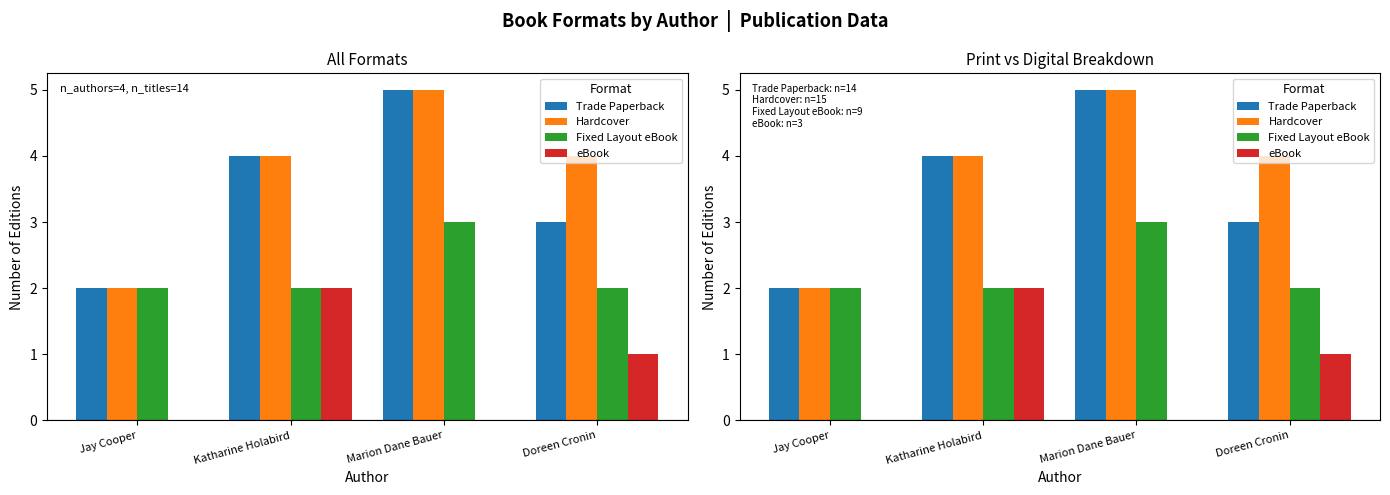

What is the average value of the Hardcover series?

4